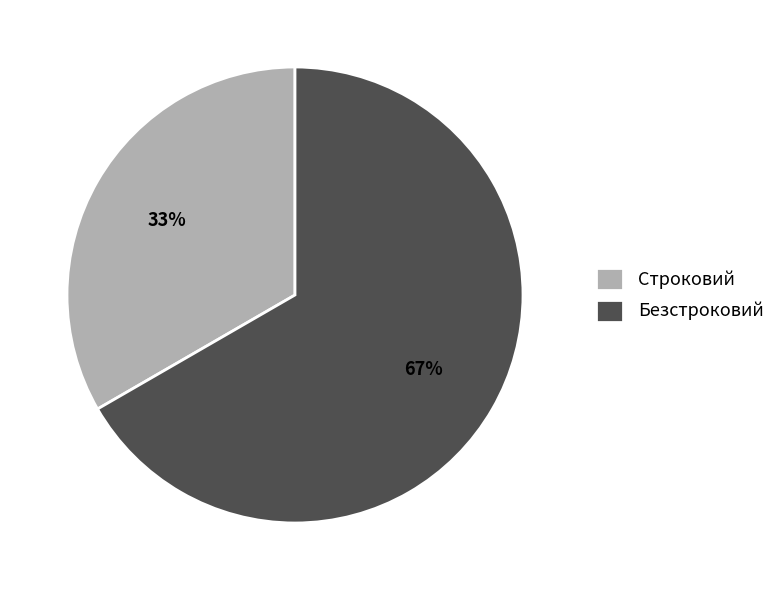

Which has a higher value, Строковий or Безстроковий?

Безстроковий